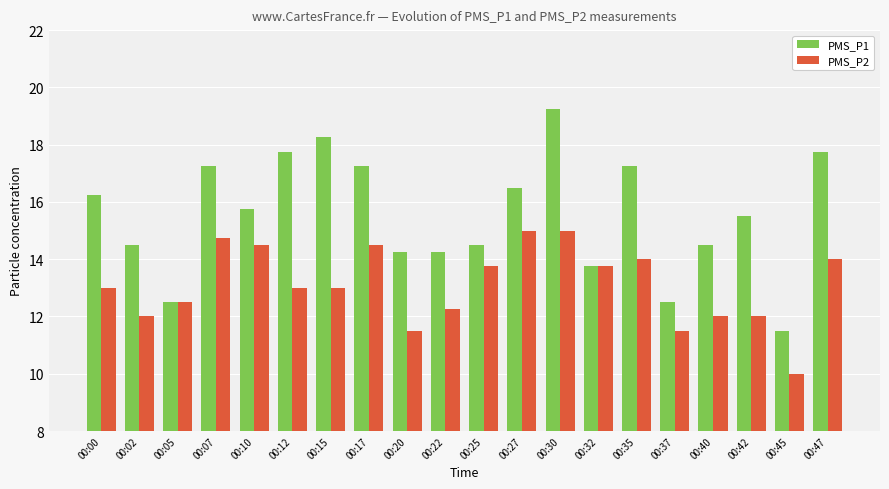

How many values in the PMS_P1 series are below 15?

9